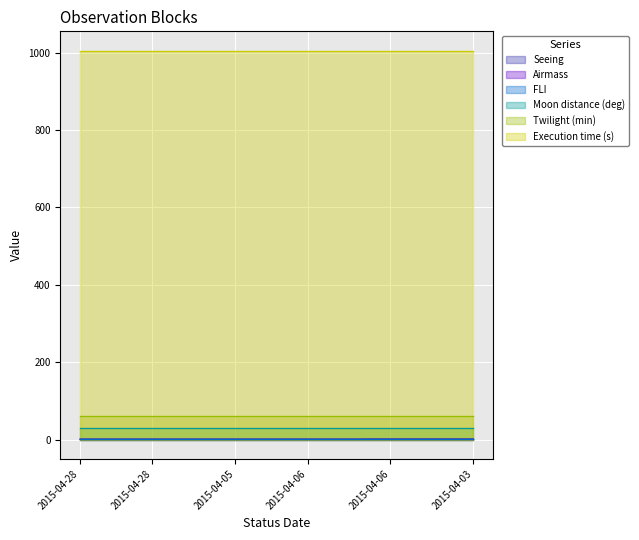

Which series has the largest range (max minus min)?

Seeing